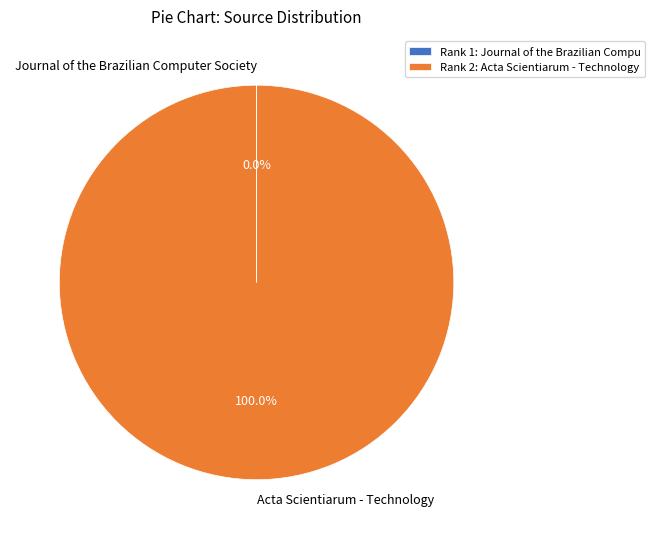

Is there a majority slice in this chart?

Yes